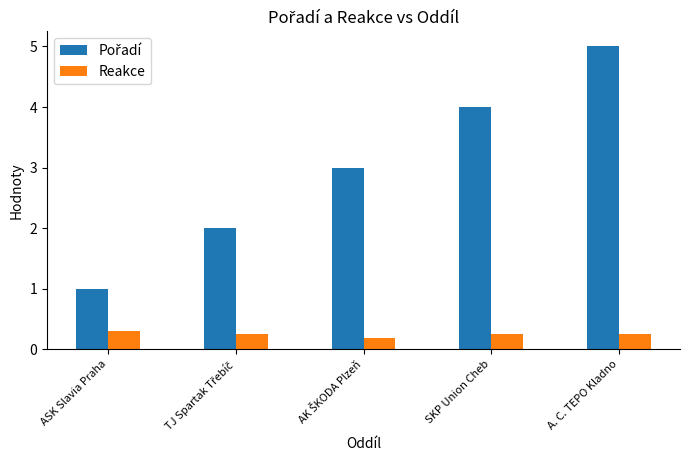

At which category does the chart reach its peak across all series?

A. C. TEPO Kladno